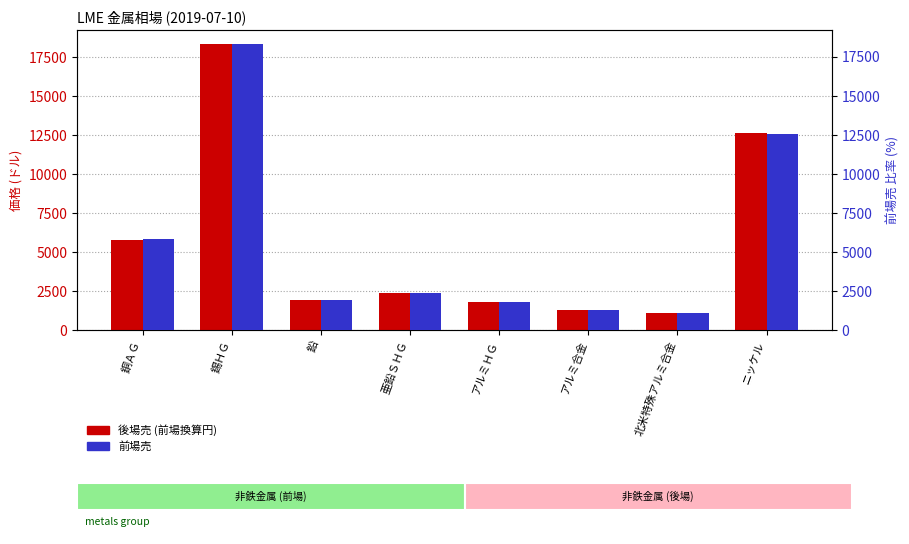

Where is 後場売 (前場換算円) nearest to the value 9709?

ニッケル